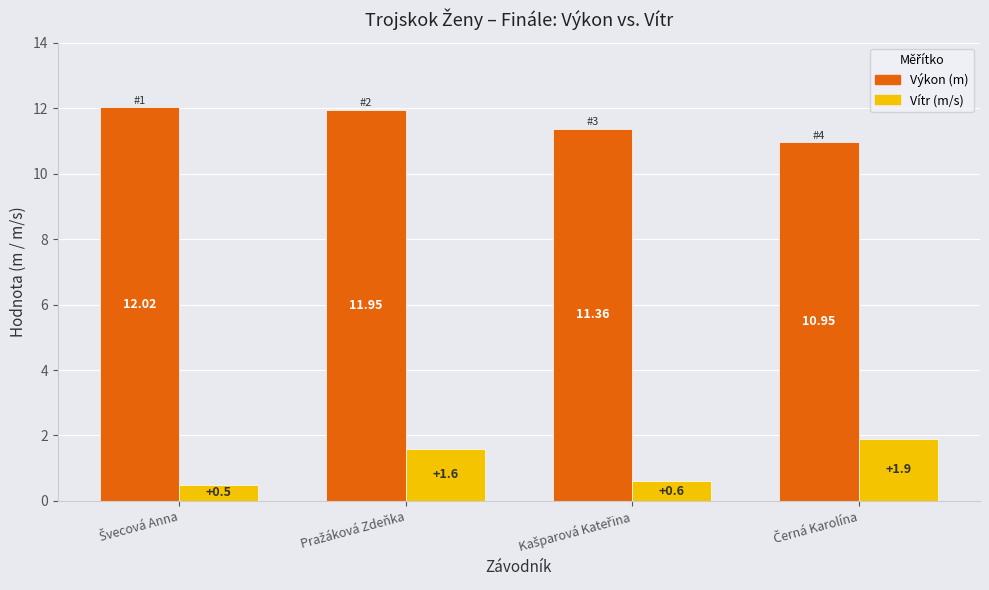

At which category does the chart reach its minimum across all series?

Švecová Anna